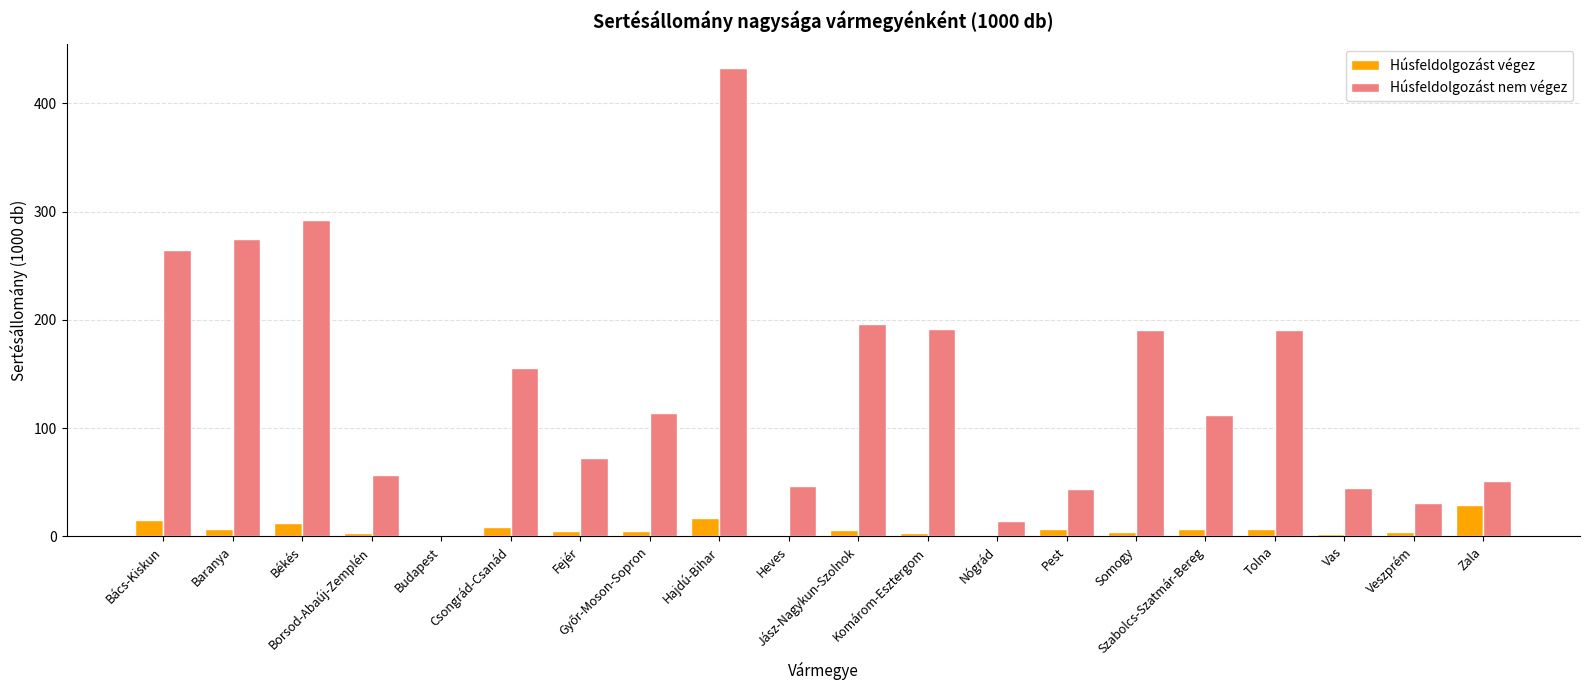

Which series has the largest range (max minus min)?

Húsfeldolgozást nem végez